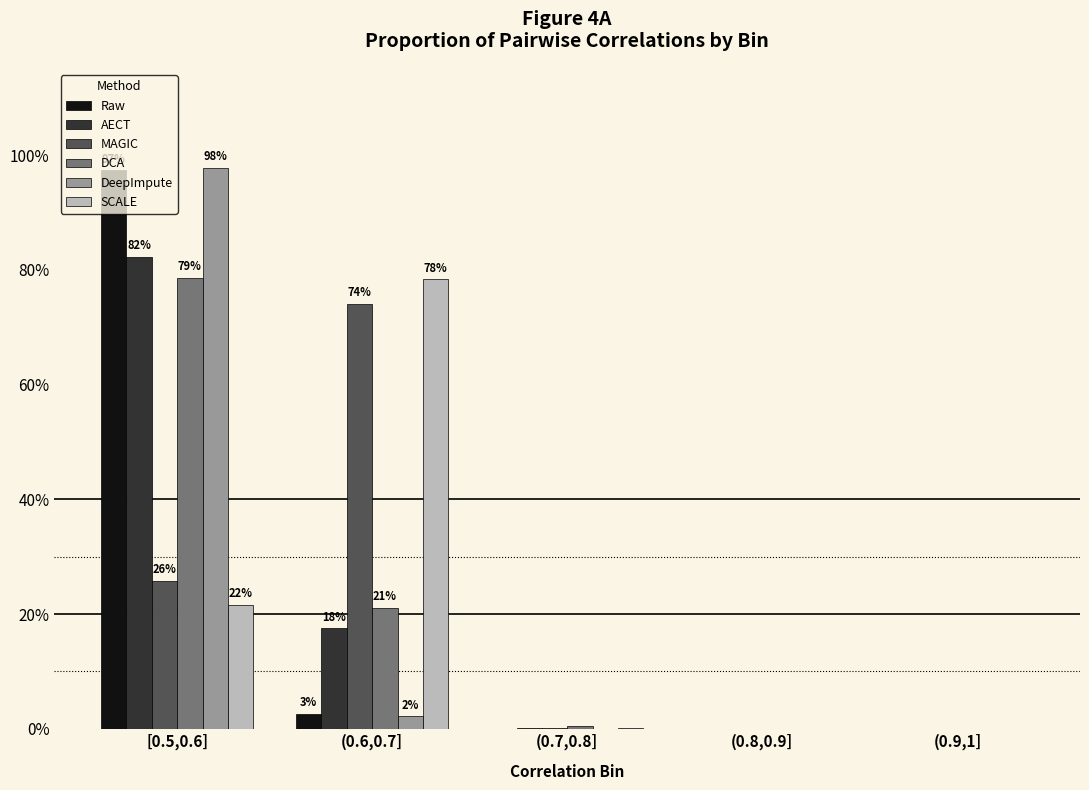

List the series in order of their peak value, highest first.

DeepImpute, Raw, AECT, DCA, SCALE, MAGIC